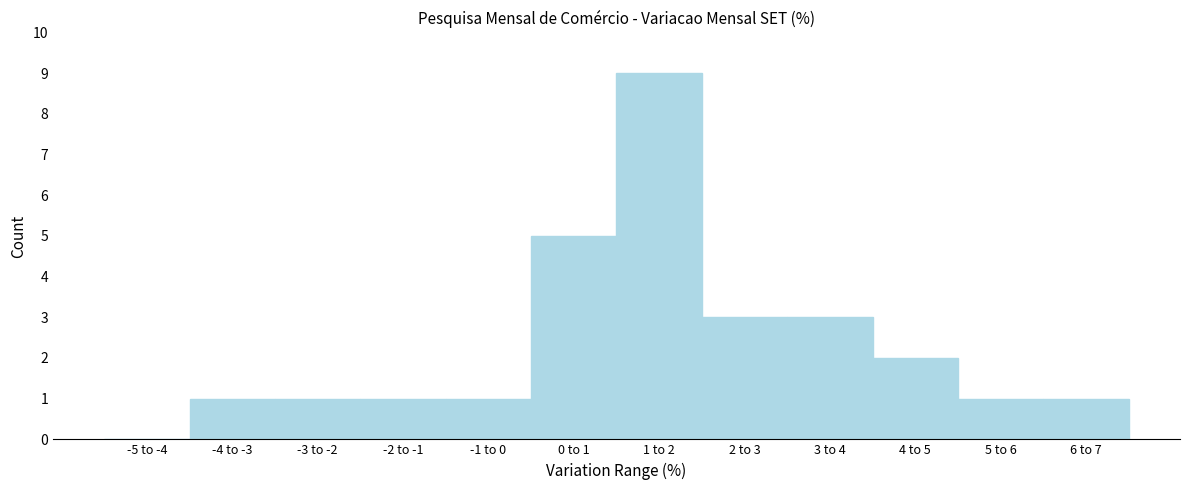

Reading left to right, extract all data points from this chart.

-5 to -4=0	-4 to -3=1	-3 to -2=1	-2 to -1=1	-1 to 0=1	0 to 1=5	1 to 2=9	2 to 3=3	3 to 4=3	4 to 5=2	5 to 6=1	6 to 7=1